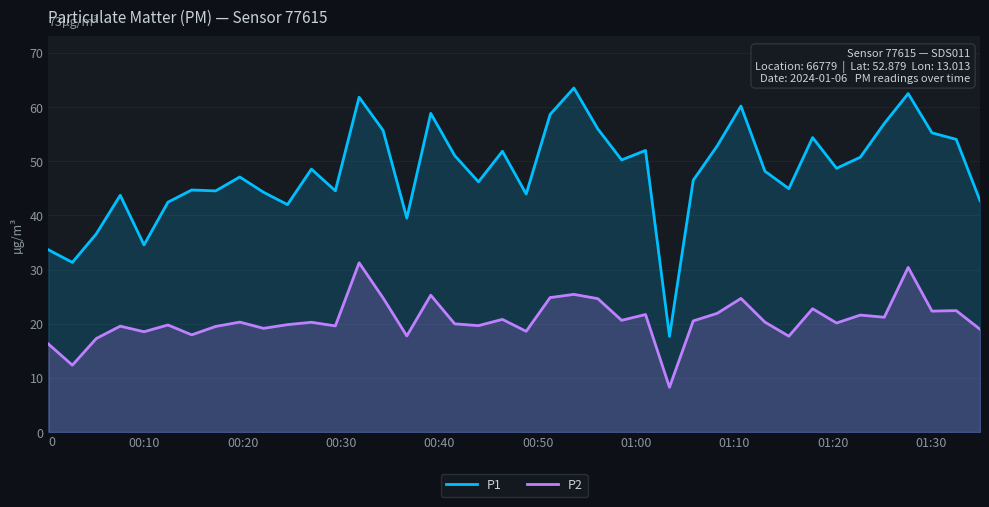

How many lines are shown in the chart?

2